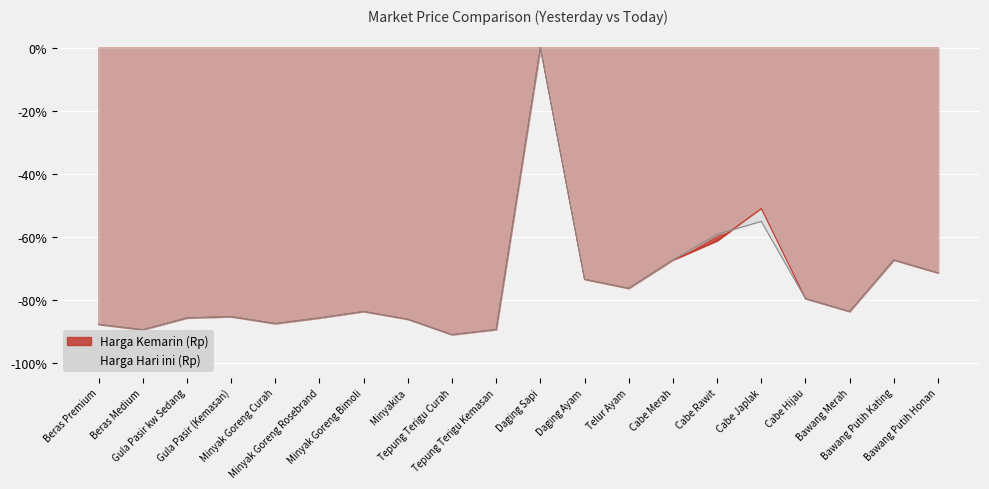

Which series has the largest range (max minus min)?

Harga Kemarin (Rp)